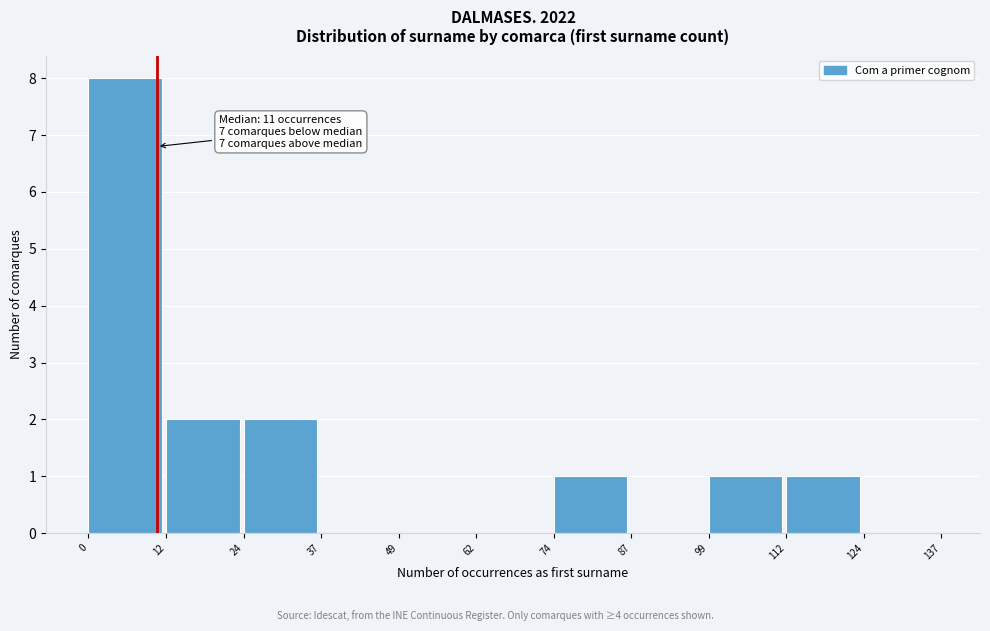

Over which range of the x-axis is the bar tallest?

0 to 12